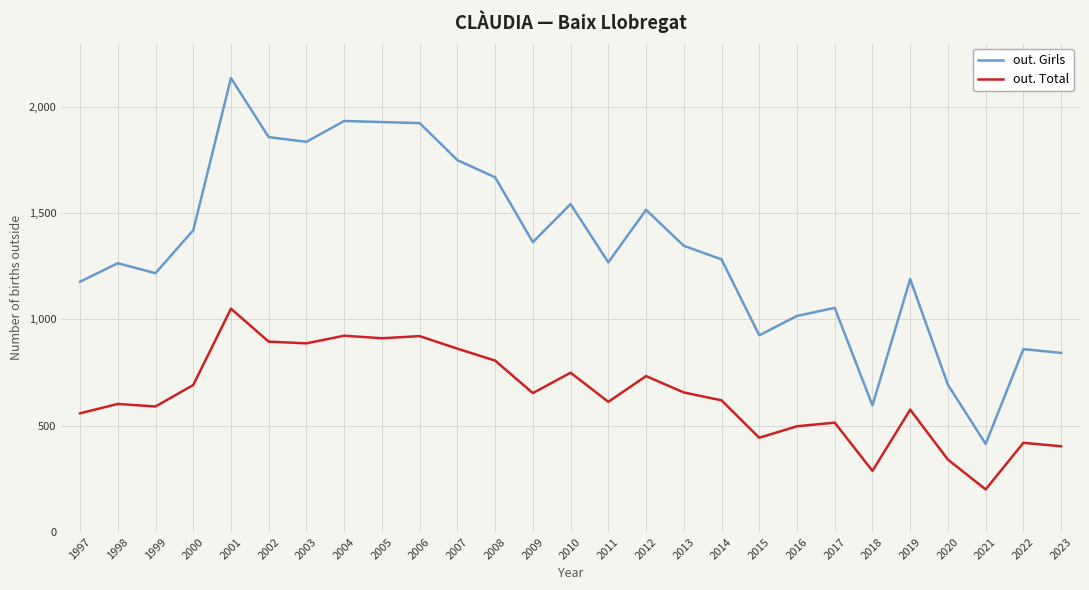

What is the average value of the out. Total series?

644